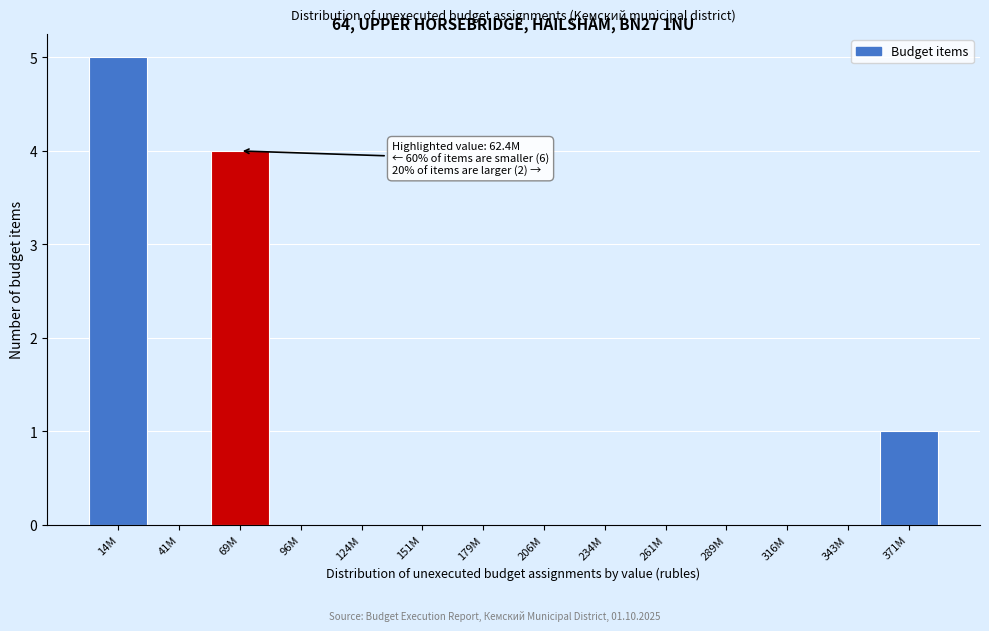

Reading right to left, what are all the values shown in this chart?

371M=1	343M=0	316M=0	289M=0	261M=0	234M=0	206M=0	179M=0	151M=0	124M=0	96M=0	69M=4	41M=0	14M=5